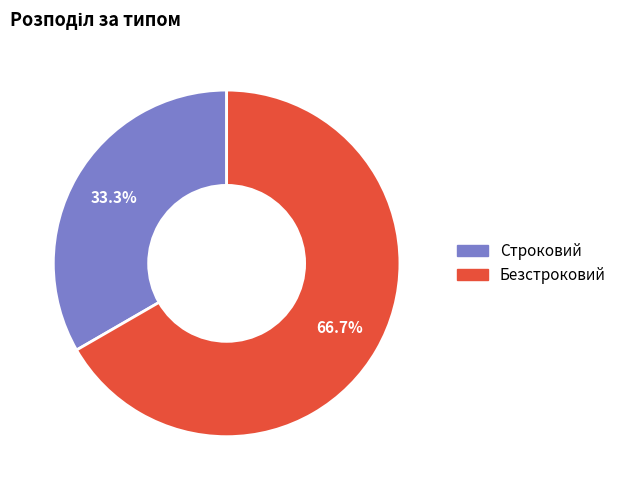

Between Безстроковий and Строковий, which is larger?

Безстроковий